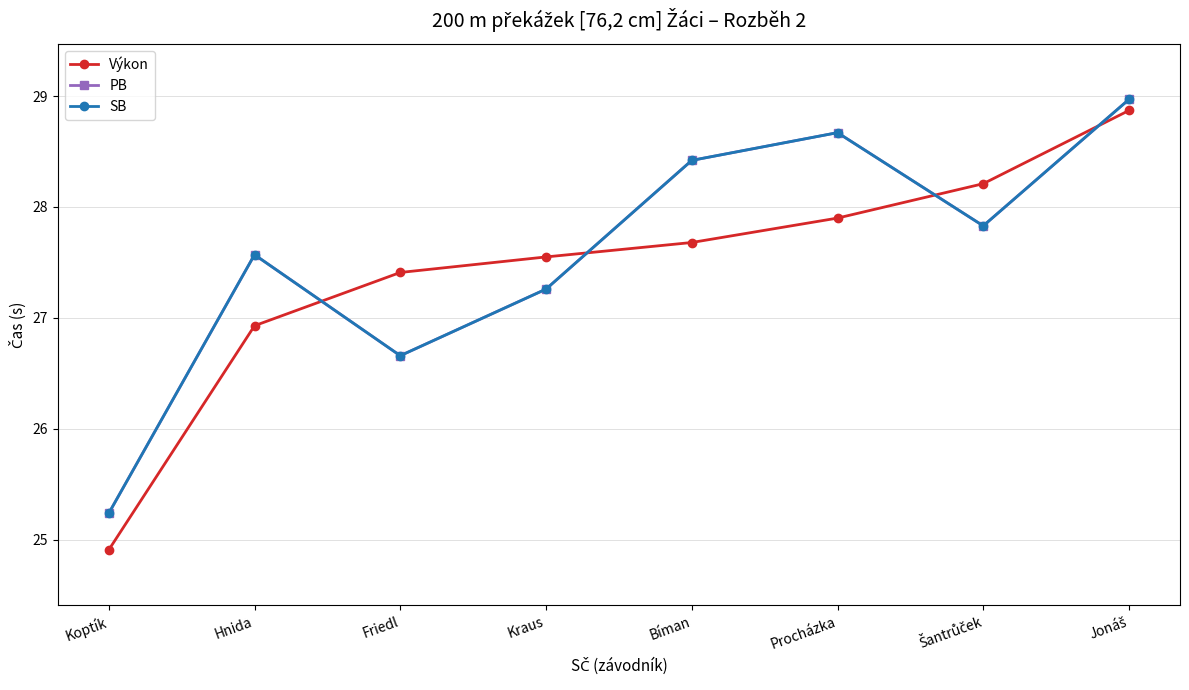

Is this an area chart (filled region under the line)?

No